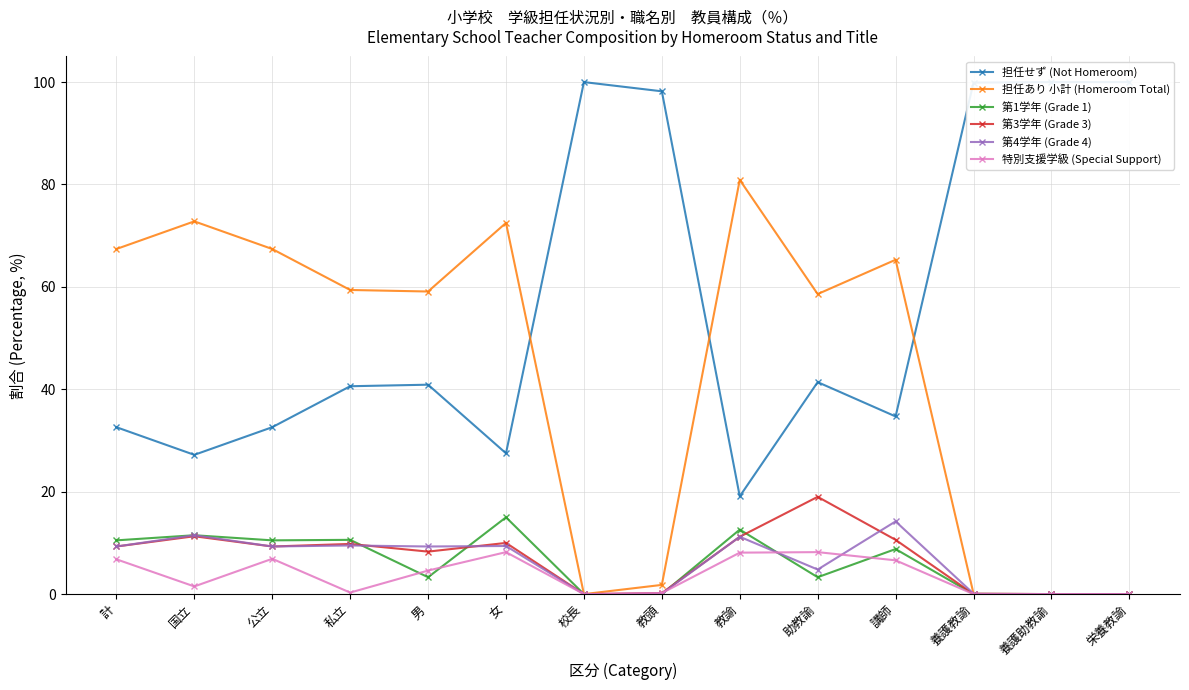

Which has a higher value, 教頭 or 栄養教諭?

栄養教諭